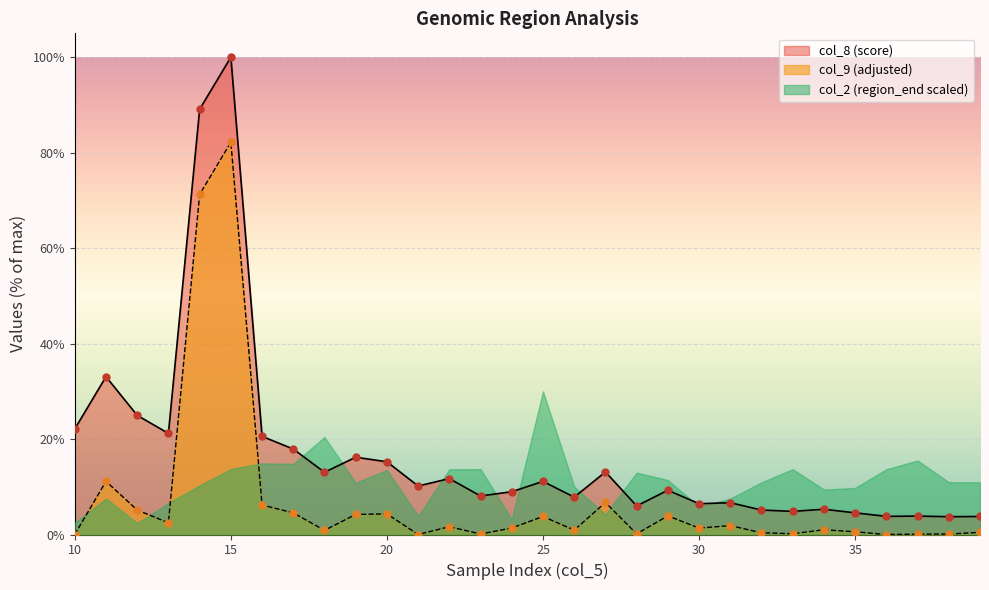

What is the greatest value displayed?

100.0